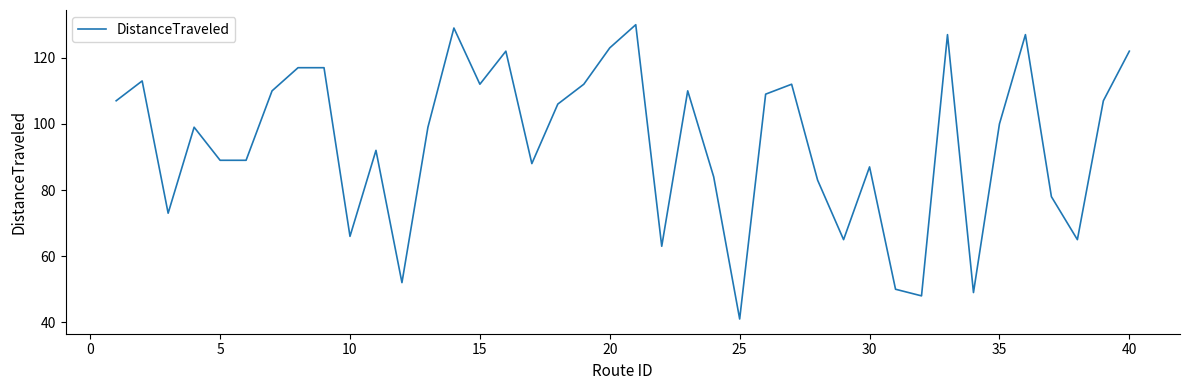

What is the difference between the maximum and minimum values?

89